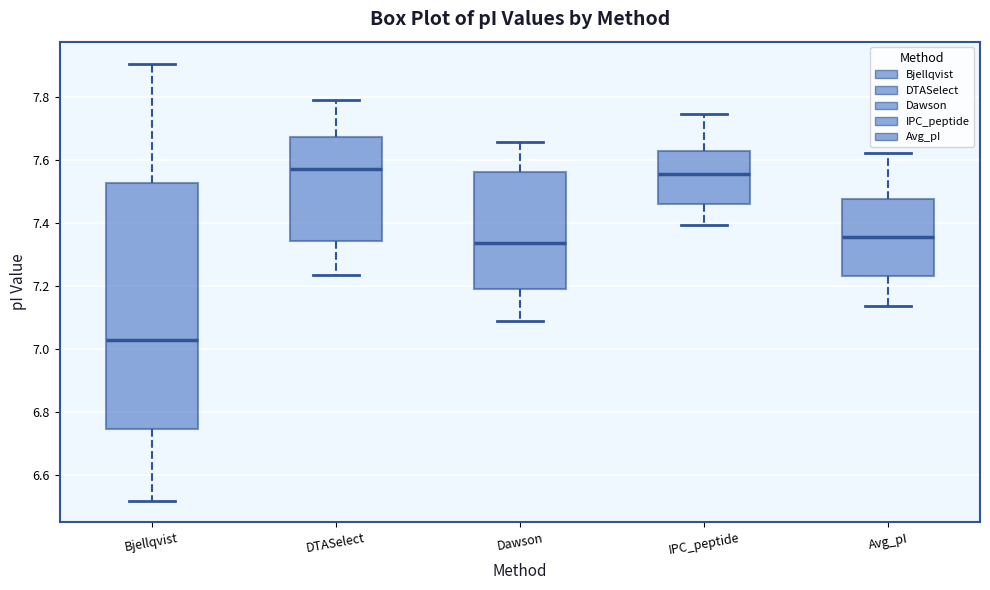

Reading left to right, transcribe this box plot: for each box, give where its median line is, the range the box spans, and where its two whiskers end, as read against the y-axis. The values are not printed on the chart, so give them approximately, as read against the axis.

Bjellqvist: median 7.02, box 6.74 to 7.52, whiskers 6.52 to 7.90
DTASelect: median 7.58, box 7.34 to 7.68, whiskers 7.24 to 7.80
Dawson: median 7.34, box 7.20 to 7.56, whiskers 7.08 to 7.66
IPC_peptide: median 7.56, box 7.46 to 7.62, whiskers 7.40 to 7.74
Avg_pI: median 7.36, box 7.24 to 7.48, whiskers 7.14 to 7.62